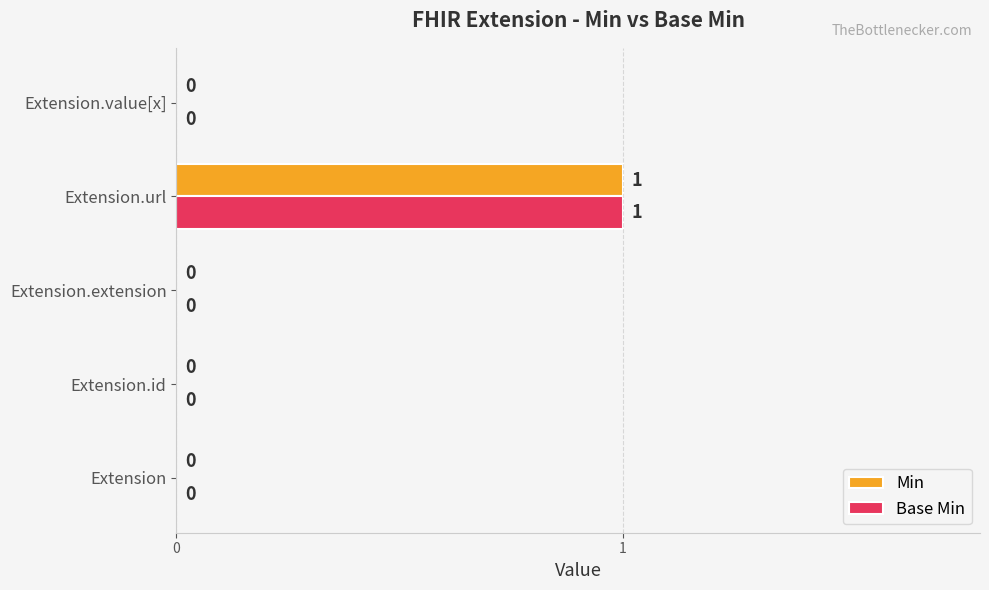

The Base Min series shows 0 at Extension.extension. True or false?

True